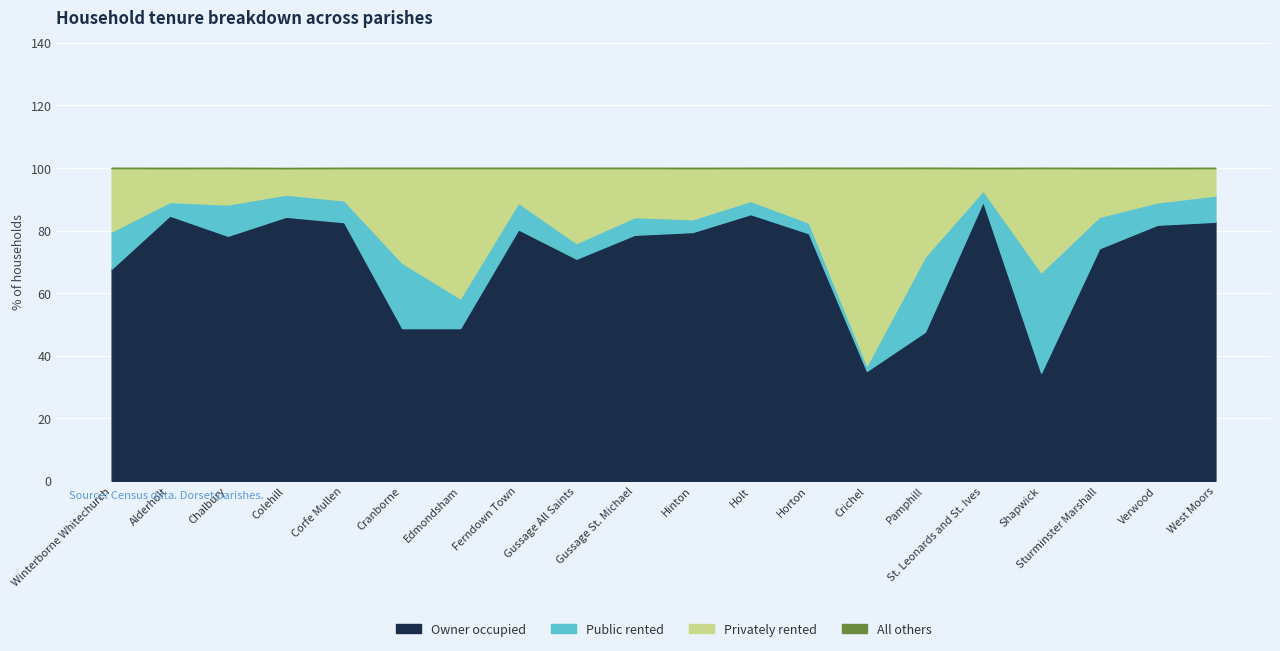

Which label corresponds to the largest value in the chart?

St. Leonards and St. Ives